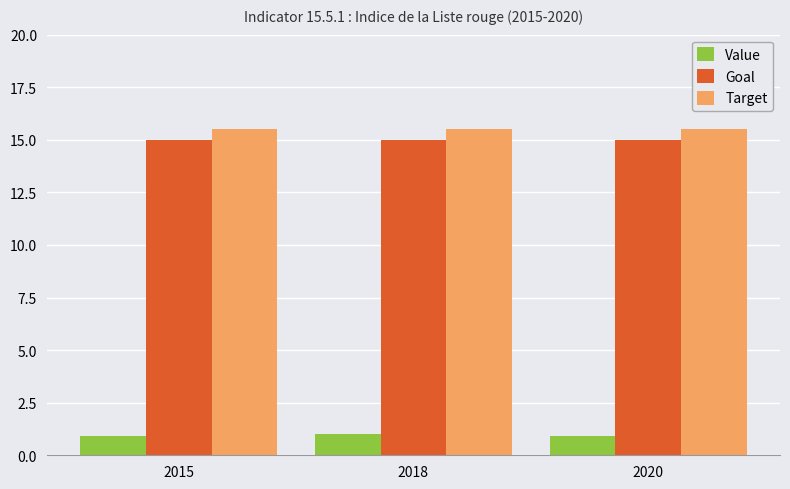

What is the total value across all series at 2015?

31.4